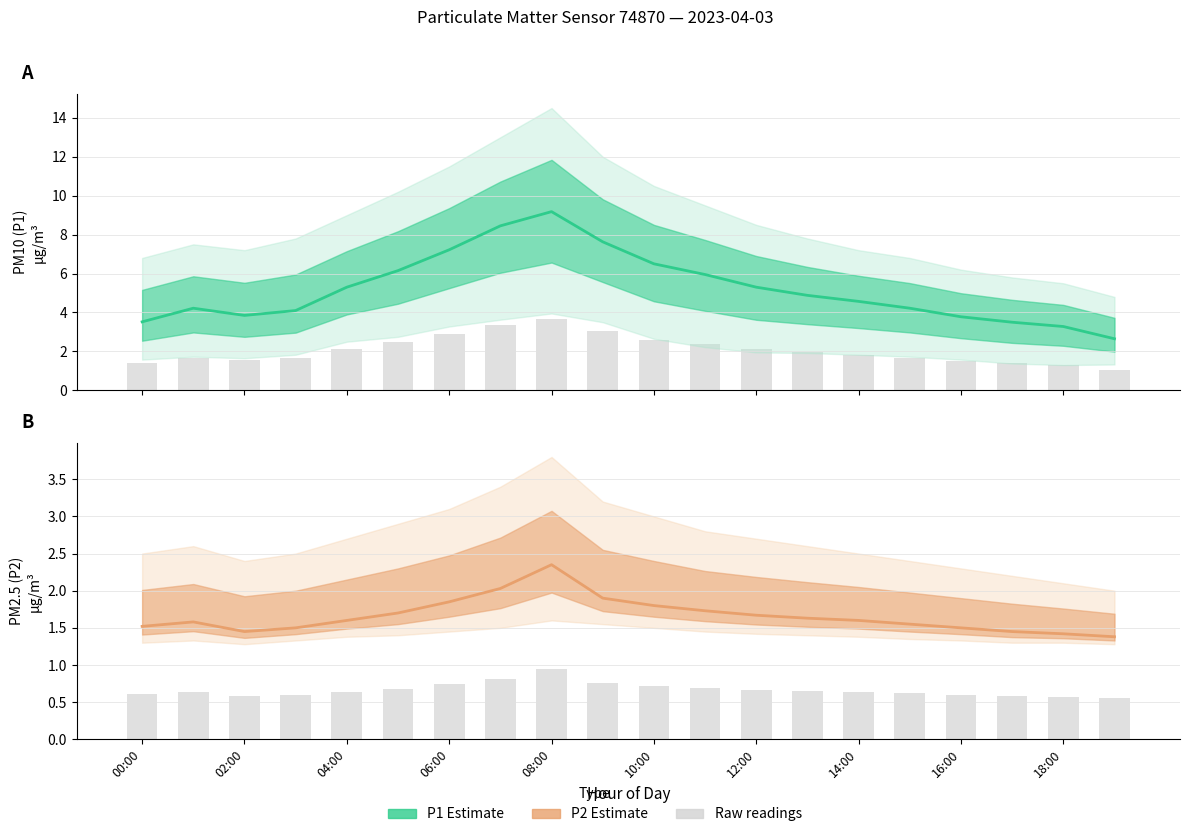

Reading left to right, transcribe all the data shown in this chart.

P1 Estimate: 3.5	4.2	3.9	4.1	5.3	6.2	7.2	8.4	9.2	7.6	6.5	6.0	5.3	4.9	4.6	4.2	3.8	3.5	3.3	2.6
P2 Estimate: 1.5	1.6	1.4	1.5	1.6	1.7	1.9	2.0	2.4	1.9	1.8	1.7	1.7	1.6	1.6	1.6	1.5	1.4	1.4	1.4